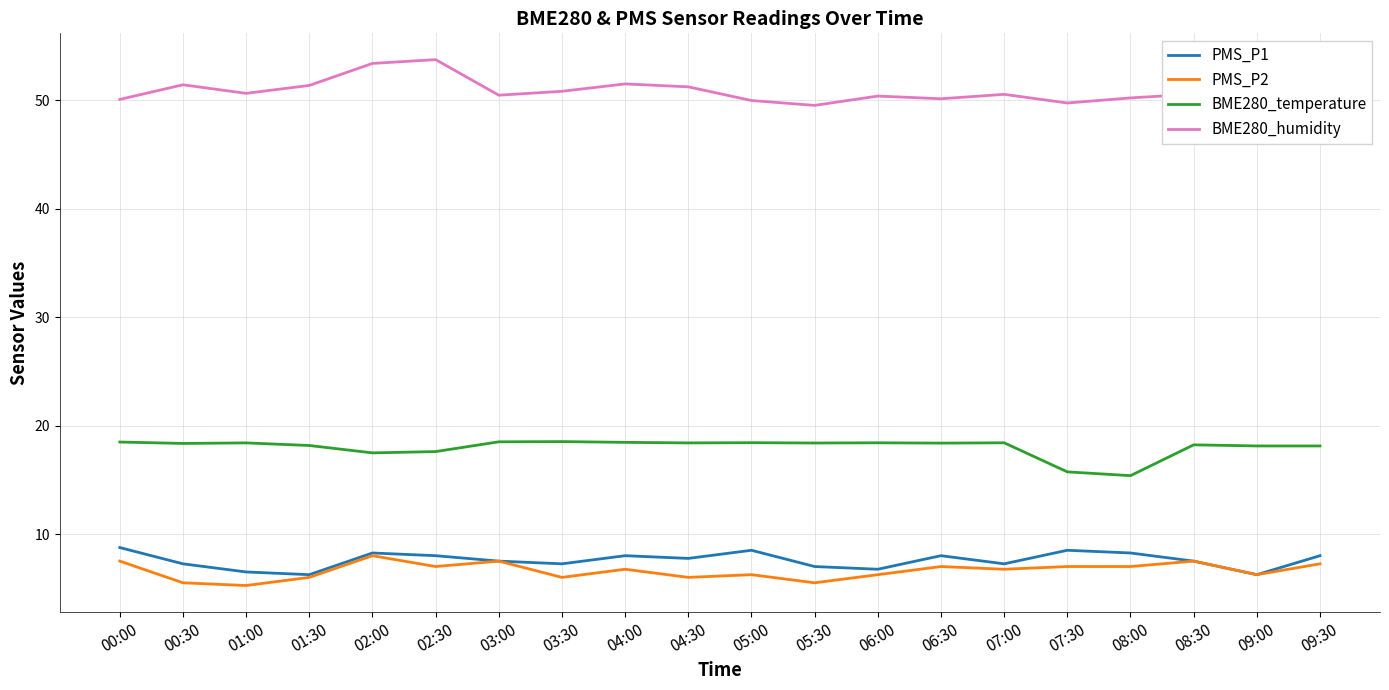

What position from the right is 02:30?

15